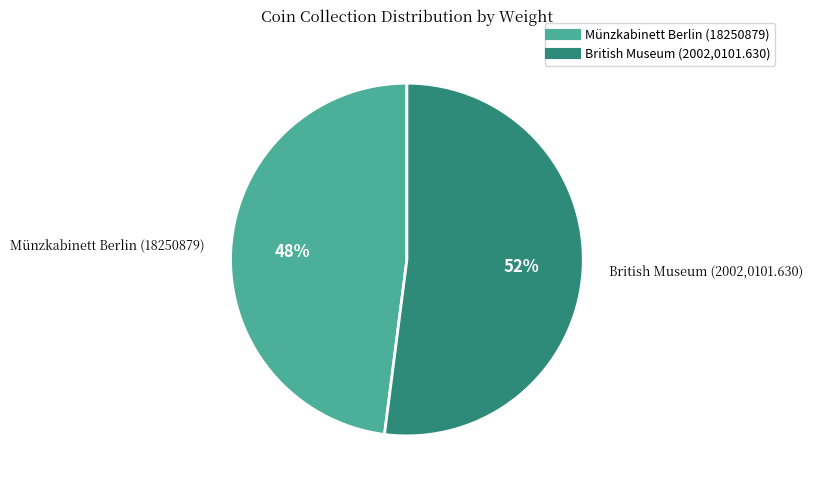

What is the ratio of the value at Münzkabinett Berlin (18250879) to the value at British Museum (2002,0101.630)?

0.9